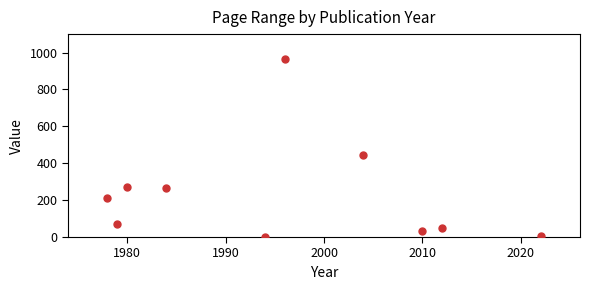

What is the range of Y values (max minus min)?

964